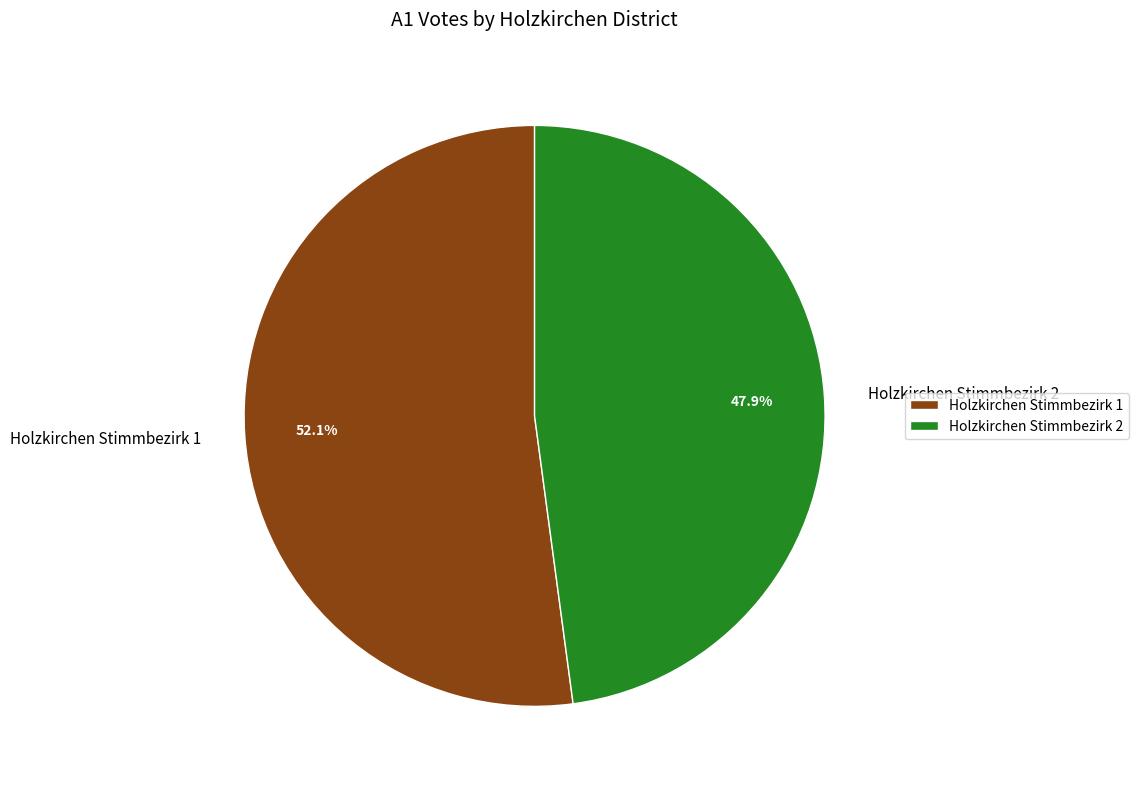

What is the total percentage of Holzkirchen Stimmbezirk 1 and Holzkirchen Stimmbezirk 2?

100.0%